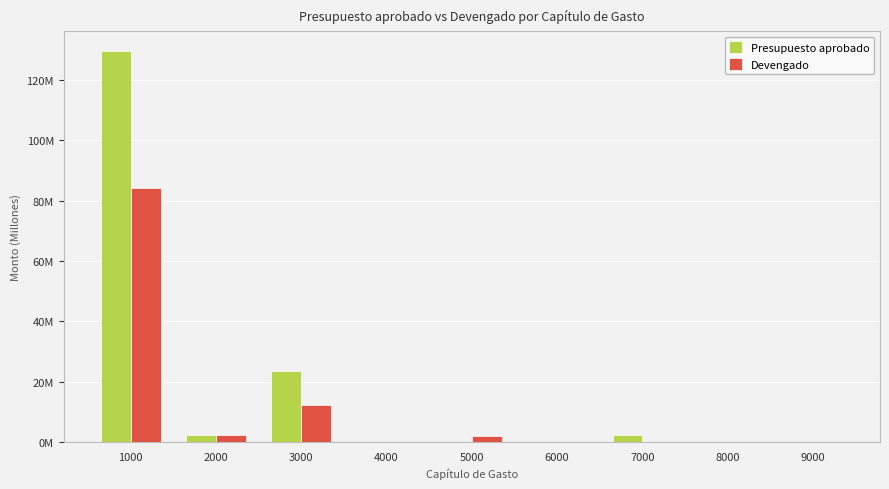

Reading left to right, extract all data points from this chart.

Presupuesto aprobado: 1000=129.5	2000=2.5	3000=23.4	4000=0.0	5000=0.0	6000=0.0	7000=2.3	8000=0.0	9000=0.0
Devengado: 1000=84.1	2000=2.3	3000=12.3	4000=0.0	5000=2.0	6000=0.0	7000=0.0	8000=0.0	9000=0.0